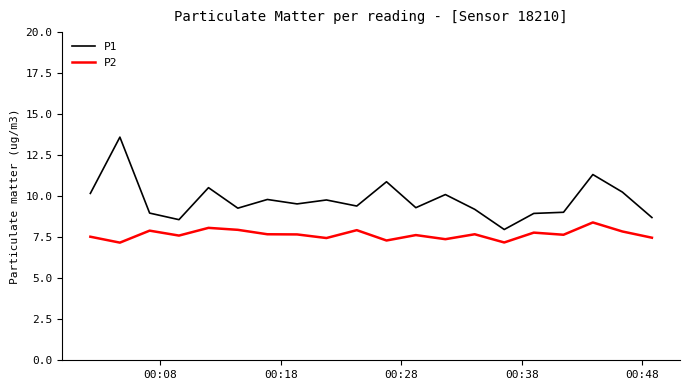

Does the chart have visible grid lines?

No